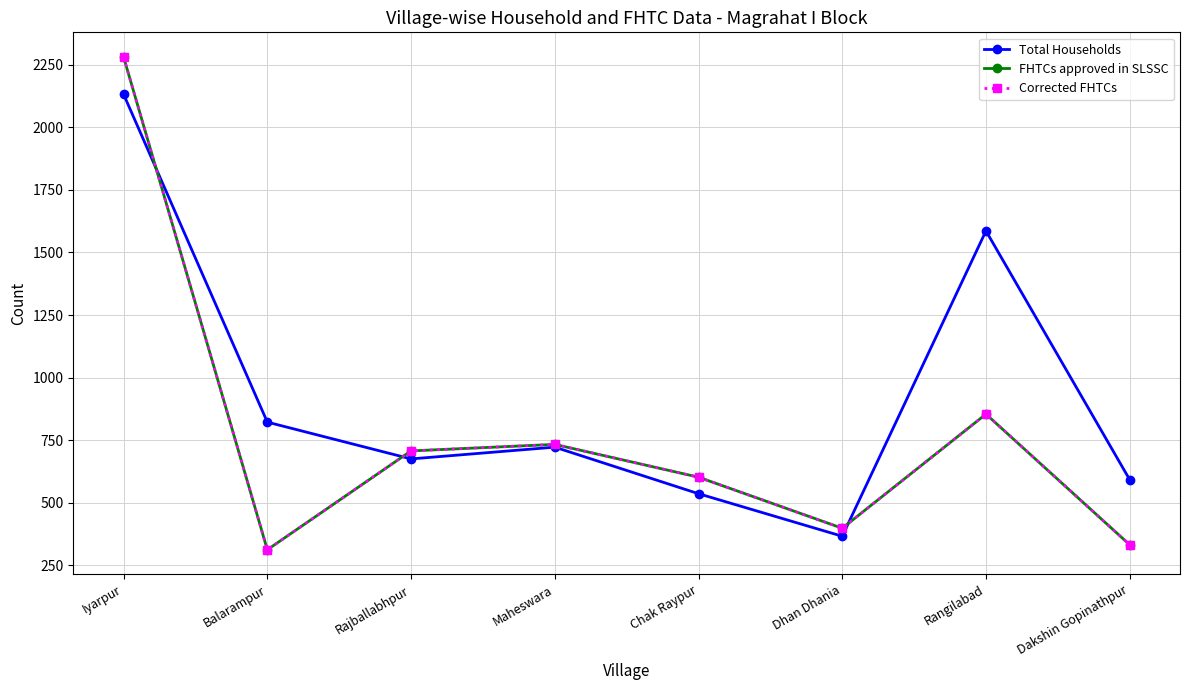

In Corrected FHTCs, how many points are lower than both neighbors (excluding endpoints)?

2